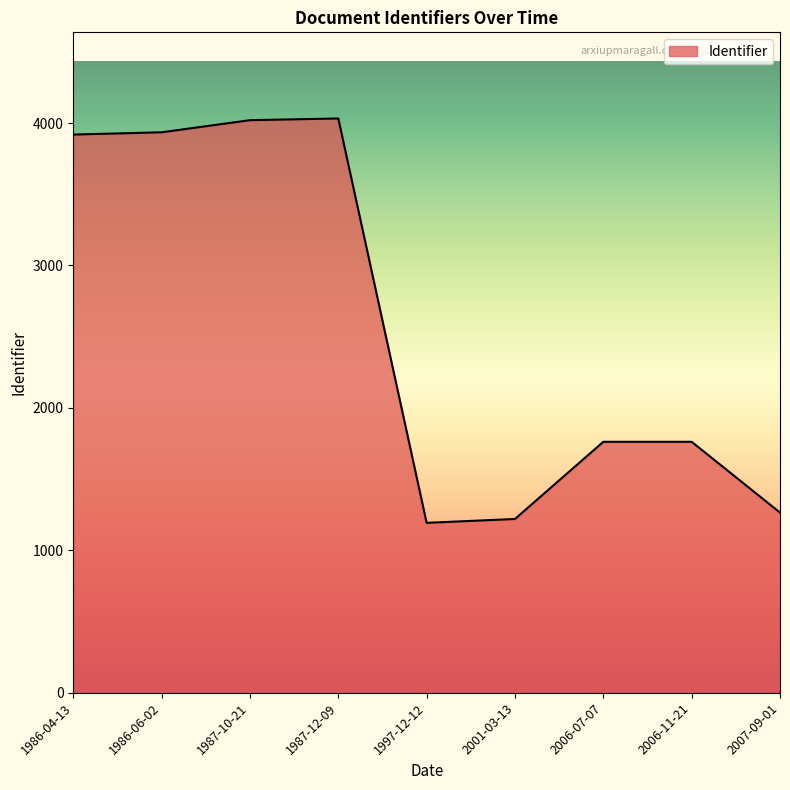

Approximately how many times larger is the value at 2006-07-07 compared to 2007-09-01?

1.4